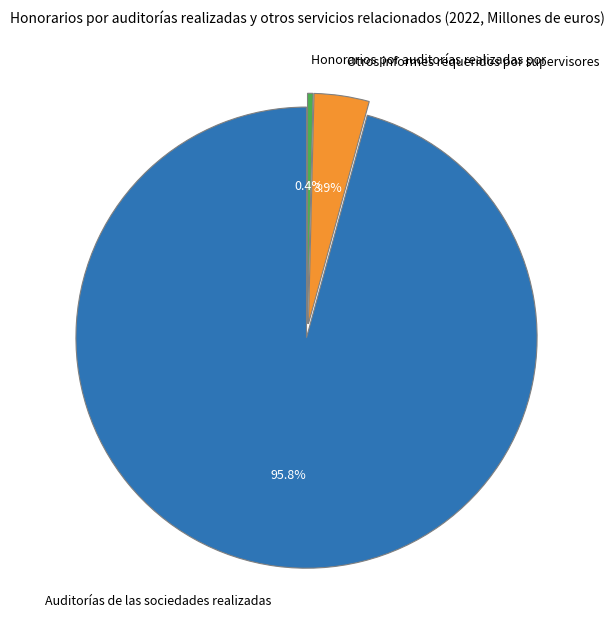

Is there any slice that represents more than half of the pie?

Yes